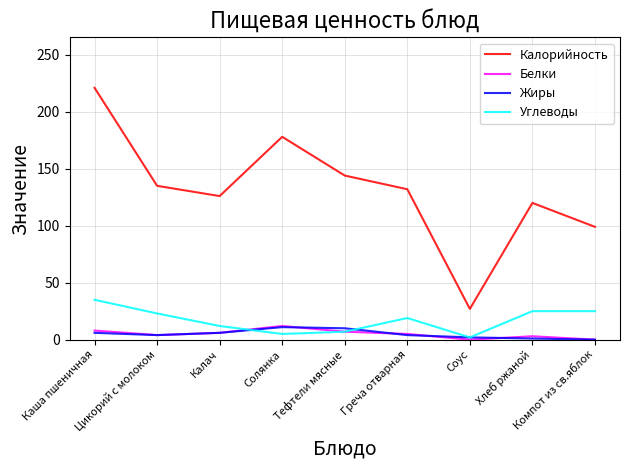

How many interior local valleys does the Углеводы series have?

2